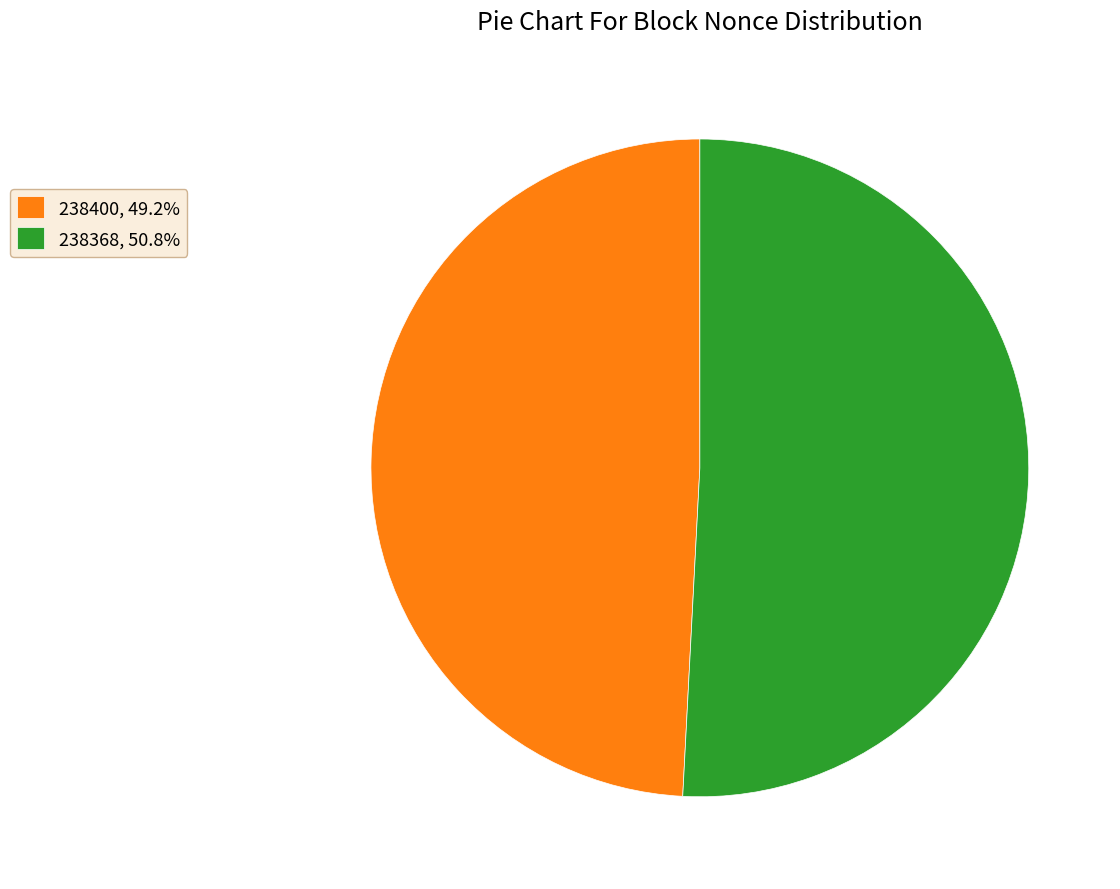

What is the largest slice in the pie chart?

238368